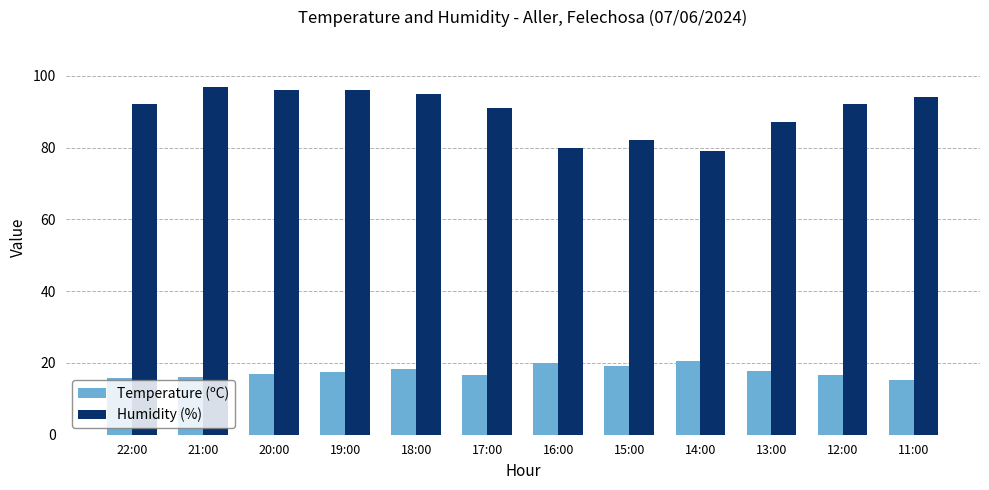

True or false: Humidity (%) has a value of 96.0 at 20:00.

True